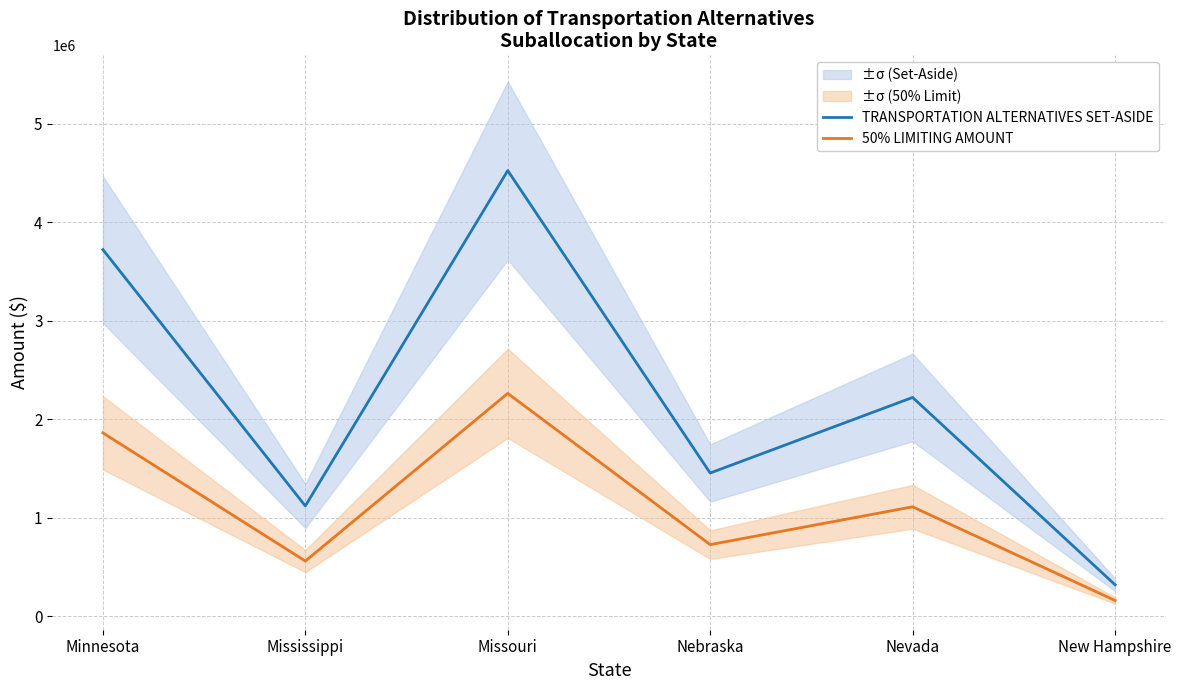

How many series are shown in this chart?

2